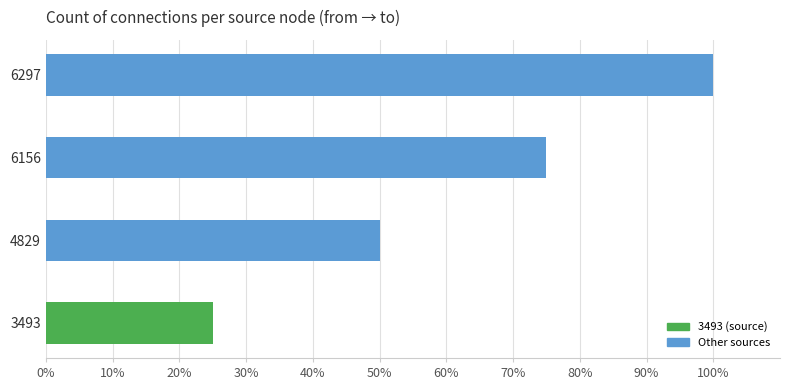

What is the sum of all values?

250